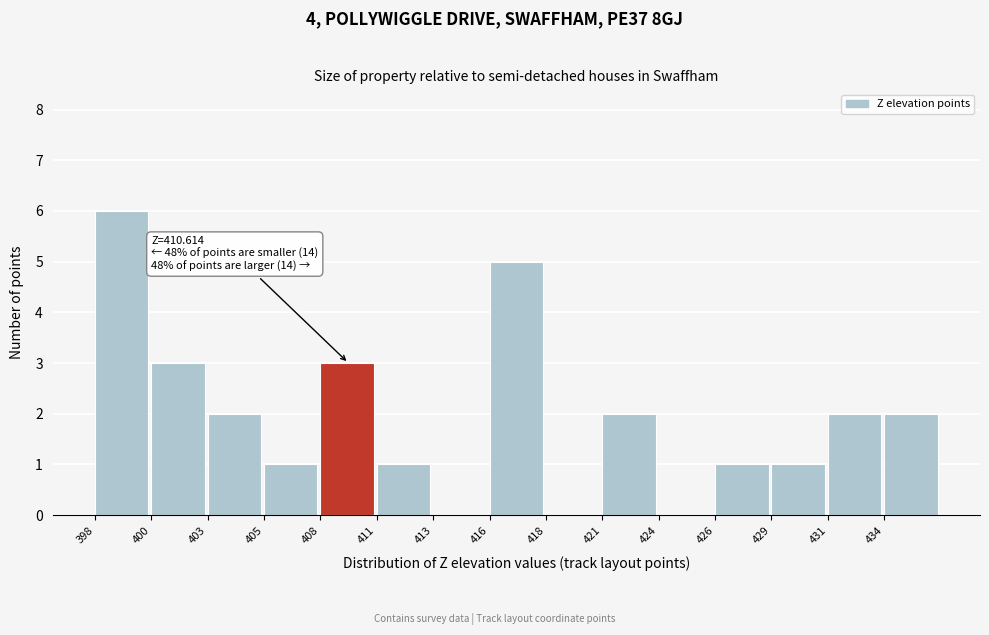

Reading left to right, list all the values displayed in this chart.

398=6	400=3	403=2	405=1	408=3	411=1	413=0	416=5	418=0	421=2	424=0	426=1	429=1	431=2	434=2